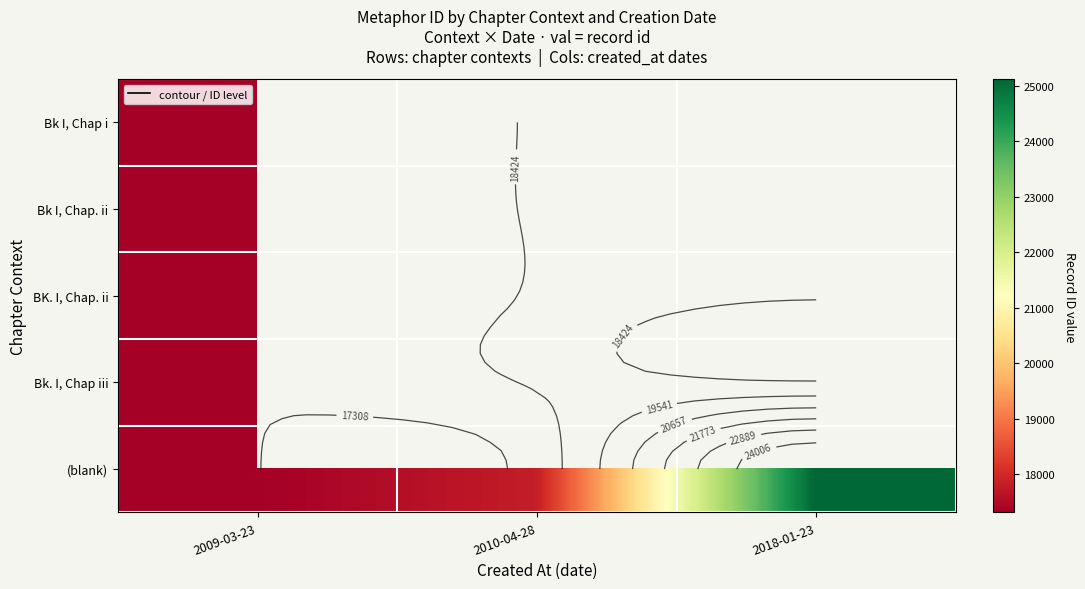

True or false: Bk. I, Chap iii has a value of 29628.1 at 2009-03-23.

False